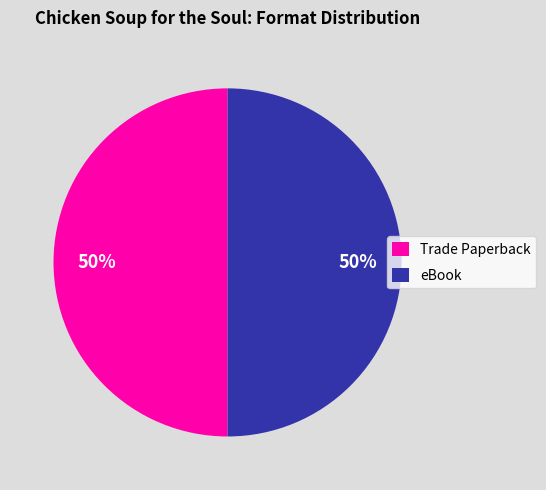

True or false: Trade Paperback accounts for 50% of the total.

True